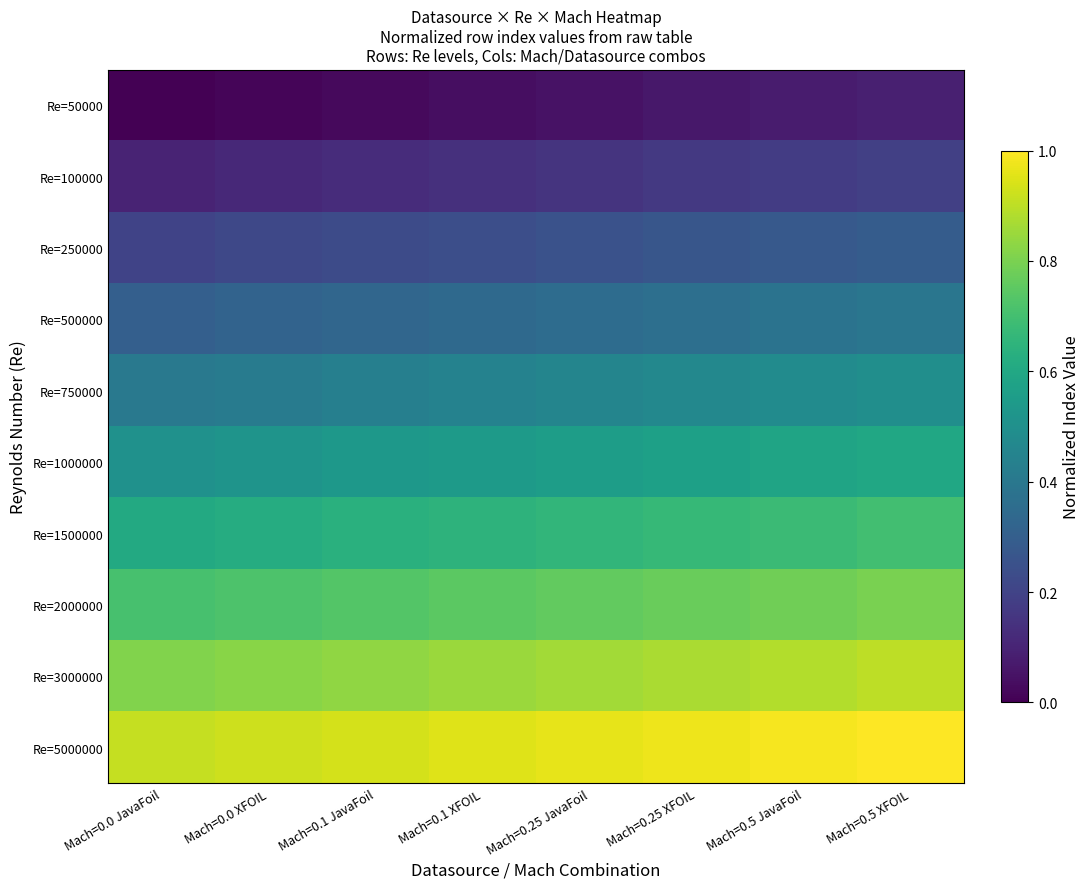

Reading left to right, extract all data points from this chart.

Re=50000: Mach=0.0 JavaFoil=0.0	Mach=0.0 XFOIL=0.0	Mach=0.1 JavaFoil=0.0	Mach=0.1 XFOIL=0.0	Mach=0.25 JavaFoil=0.1	Mach=0.25 XFOIL=0.1	Mach=0.5 JavaFoil=0.1	Mach=0.5 XFOIL=0.1
Re=100000: Mach=0.0 JavaFoil=0.1	Mach=0.0 XFOIL=0.1	Mach=0.1 JavaFoil=0.1	Mach=0.1 XFOIL=0.1	Mach=0.25 JavaFoil=0.2	Mach=0.25 XFOIL=0.2	Mach=0.5 JavaFoil=0.2	Mach=0.5 XFOIL=0.2
Re=250000: Mach=0.0 JavaFoil=0.2	Mach=0.0 XFOIL=0.2	Mach=0.1 JavaFoil=0.2	Mach=0.1 XFOIL=0.2	Mach=0.25 JavaFoil=0.3	Mach=0.25 XFOIL=0.3	Mach=0.5 JavaFoil=0.3	Mach=0.5 XFOIL=0.3
Re=500000: Mach=0.0 JavaFoil=0.3	Mach=0.0 XFOIL=0.3	Mach=0.1 JavaFoil=0.3	Mach=0.1 XFOIL=0.3	Mach=0.25 JavaFoil=0.4	Mach=0.25 XFOIL=0.4	Mach=0.5 JavaFoil=0.4	Mach=0.5 XFOIL=0.4
Re=750000: Mach=0.0 JavaFoil=0.4	Mach=0.0 XFOIL=0.4	Mach=0.1 JavaFoil=0.4	Mach=0.1 XFOIL=0.4	Mach=0.25 JavaFoil=0.5	Mach=0.25 XFOIL=0.5	Mach=0.5 JavaFoil=0.5	Mach=0.5 XFOIL=0.5
Re=1000000: Mach=0.0 JavaFoil=0.5	Mach=0.0 XFOIL=0.5	Mach=0.1 JavaFoil=0.5	Mach=0.1 XFOIL=0.5	Mach=0.25 JavaFoil=0.6	Mach=0.25 XFOIL=0.6	Mach=0.5 JavaFoil=0.6	Mach=0.5 XFOIL=0.6
Re=1500000: Mach=0.0 JavaFoil=0.6	Mach=0.0 XFOIL=0.6	Mach=0.1 JavaFoil=0.6	Mach=0.1 XFOIL=0.6	Mach=0.25 JavaFoil=0.7	Mach=0.25 XFOIL=0.7	Mach=0.5 JavaFoil=0.7	Mach=0.5 XFOIL=0.7
Re=2000000: Mach=0.0 JavaFoil=0.7	Mach=0.0 XFOIL=0.7	Mach=0.1 JavaFoil=0.7	Mach=0.1 XFOIL=0.7	Mach=0.25 JavaFoil=0.8	Mach=0.25 XFOIL=0.8	Mach=0.5 JavaFoil=0.8	Mach=0.5 XFOIL=0.8
Re=3000000: Mach=0.0 JavaFoil=0.8	Mach=0.0 XFOIL=0.8	Mach=0.1 JavaFoil=0.8	Mach=0.1 XFOIL=0.8	Mach=0.25 JavaFoil=0.9	Mach=0.25 XFOIL=0.9	Mach=0.5 JavaFoil=0.9	Mach=0.5 XFOIL=0.9
Re=5000000: Mach=0.0 JavaFoil=0.9	Mach=0.0 XFOIL=0.9	Mach=0.1 JavaFoil=0.9	Mach=0.1 XFOIL=0.9	Mach=0.25 JavaFoil=1.0	Mach=0.25 XFOIL=1.0	Mach=0.5 JavaFoil=1.0	Mach=0.5 XFOIL=1.0